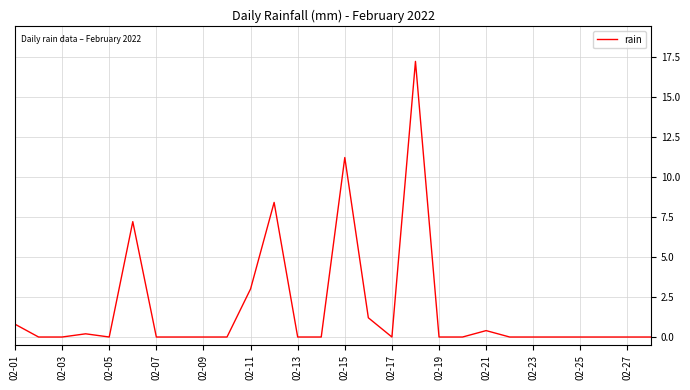

What is the difference between the maximum and second lowest values?

17.2